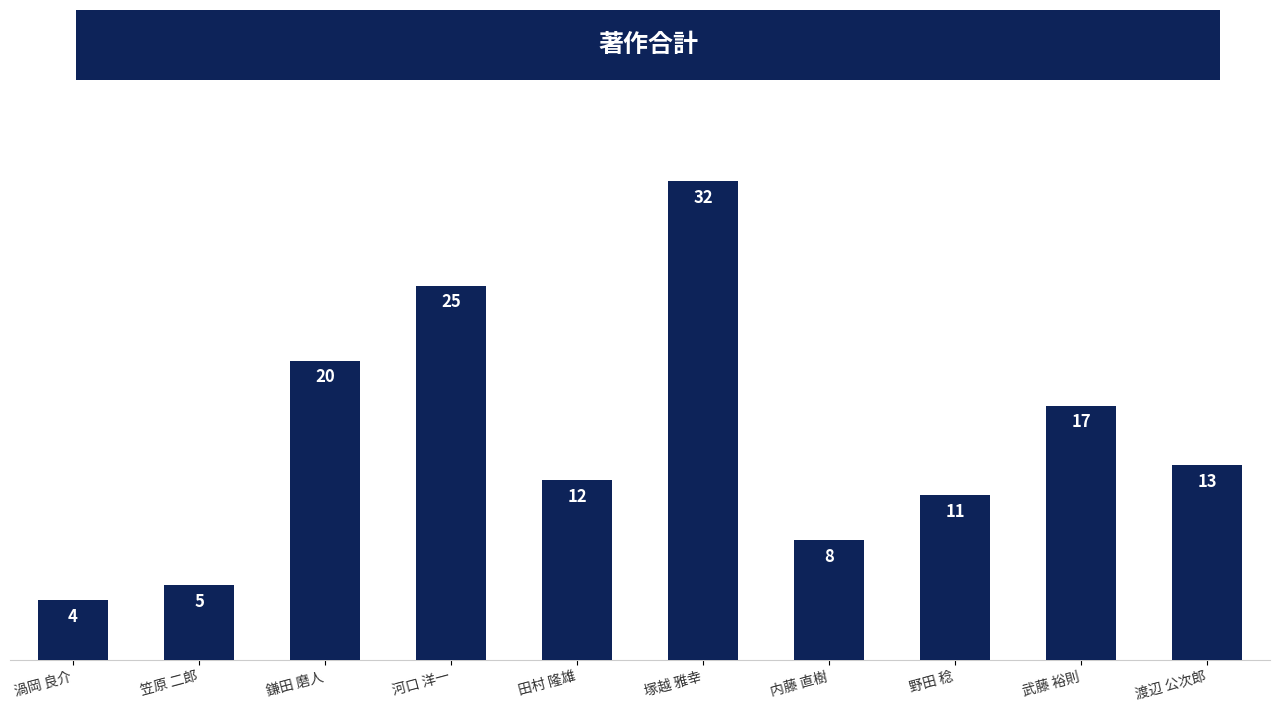

Are the bars grouped side by side (vs. stacked)?

No